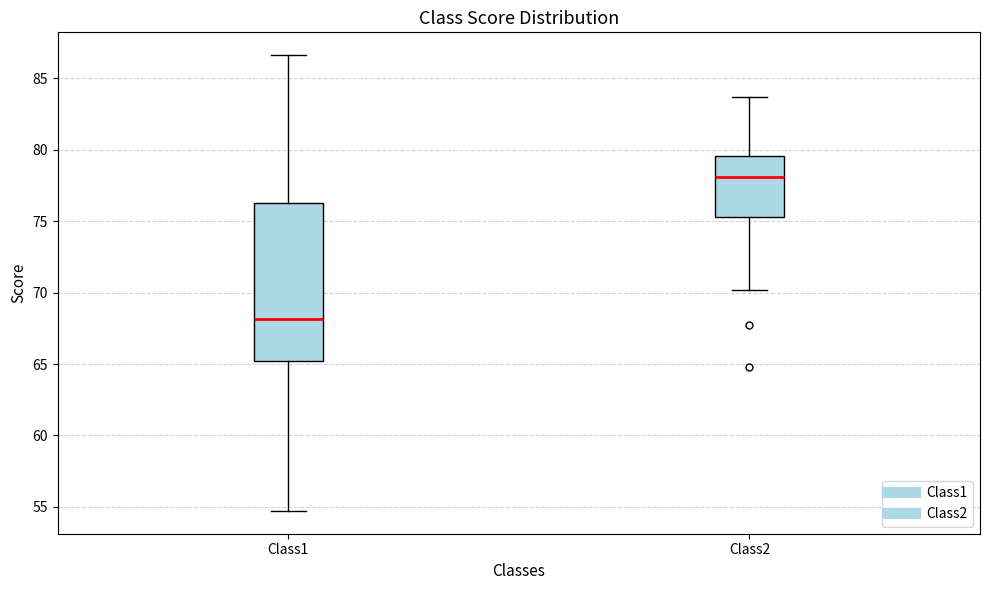

Reading left to right, transcribe this box plot: for each box, give where its median line is, the range the box spans, and where its two whiskers end, as read against the y-axis. The values are not printed on the chart, so give them approximately, as read against the axis.

Class1: median 68.0, box 65.0 to 76.5, whiskers 54.5 to 86.5
Class2: median 78.0, box 75.5 to 79.5, whiskers 70.0 to 83.5